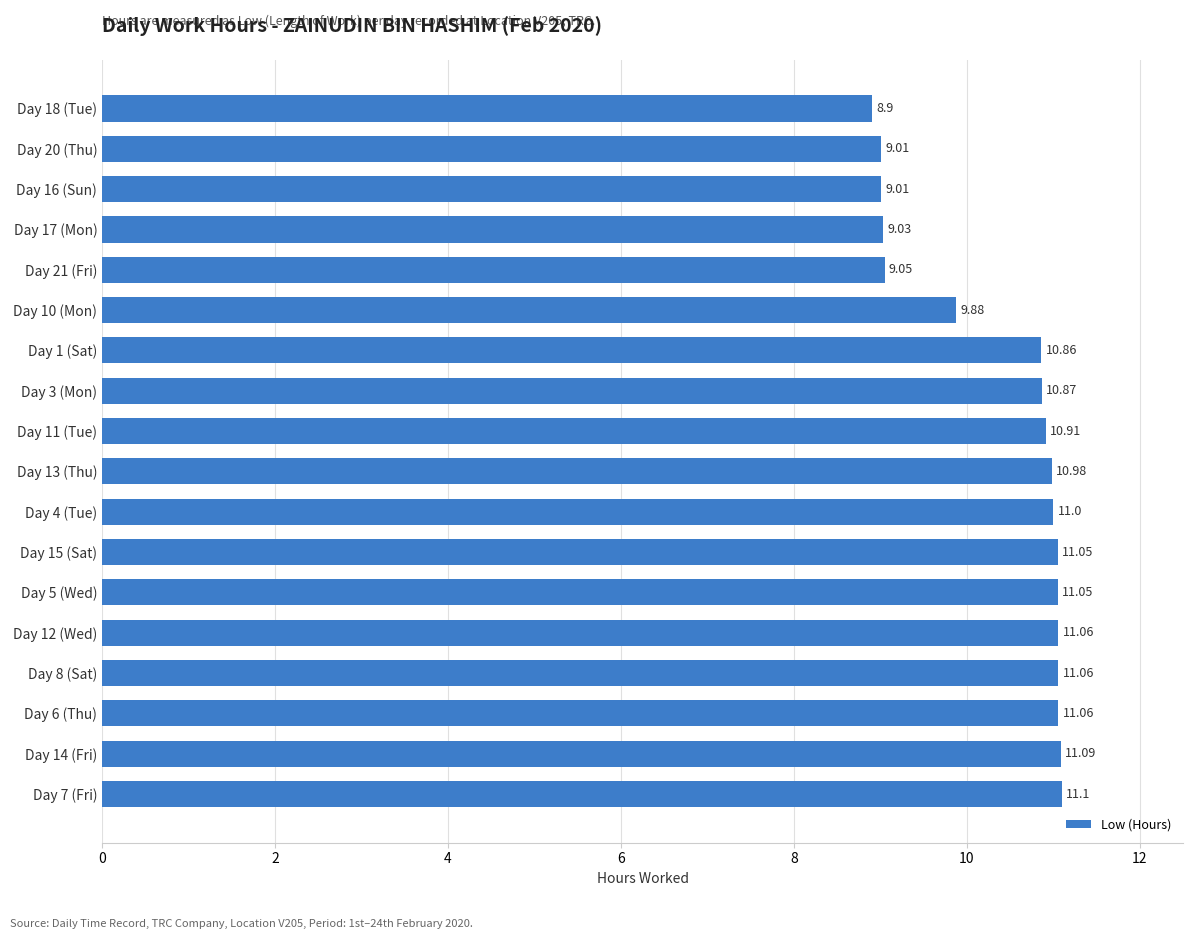

What is the ratio of the value at Day 3 (Mon) to the value at Day 15 (Sat)?

1.0